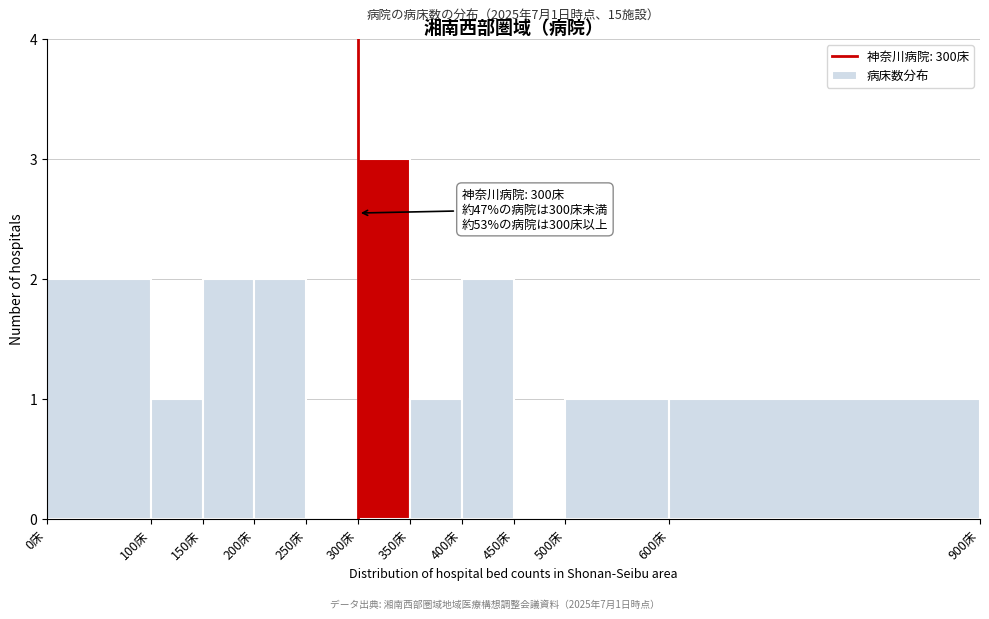

Over which range of the x-axis is the bar tallest?

300 to 350